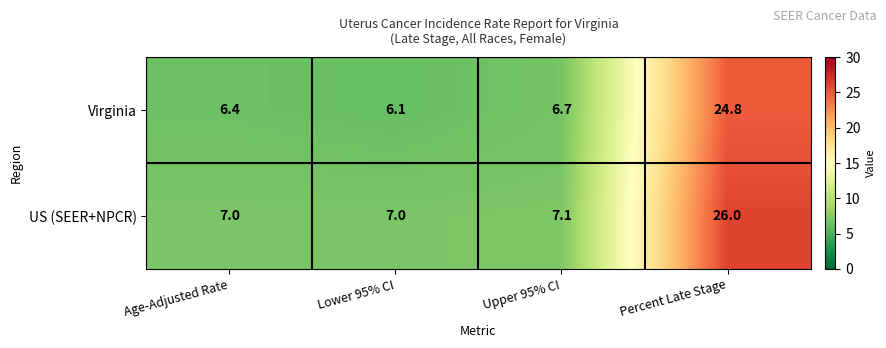

What is the average value of the Virginia series?

11.0